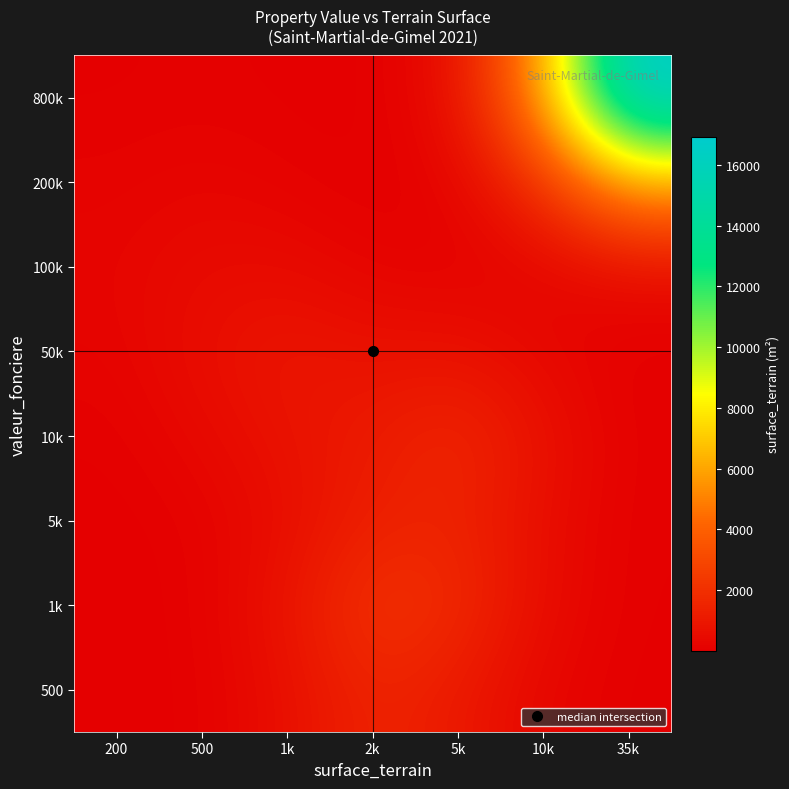

What is the spread (max minus min) of values at 500?

550.9